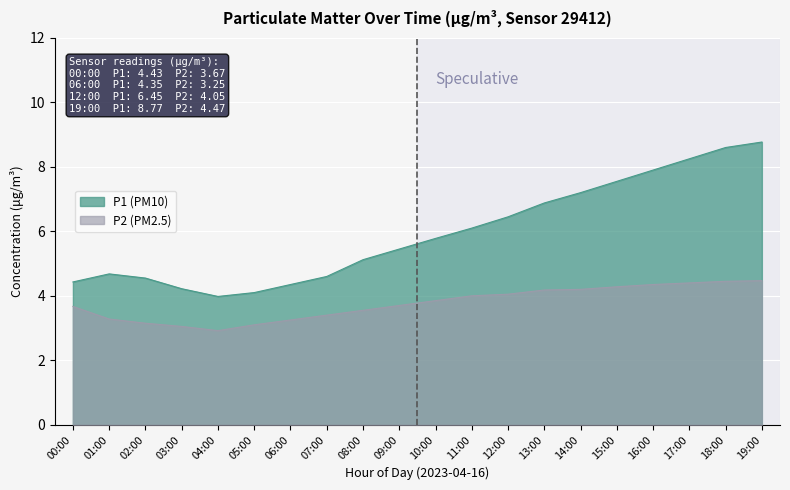

The value of P1 at 11:00 is 8.0. True or false?

False